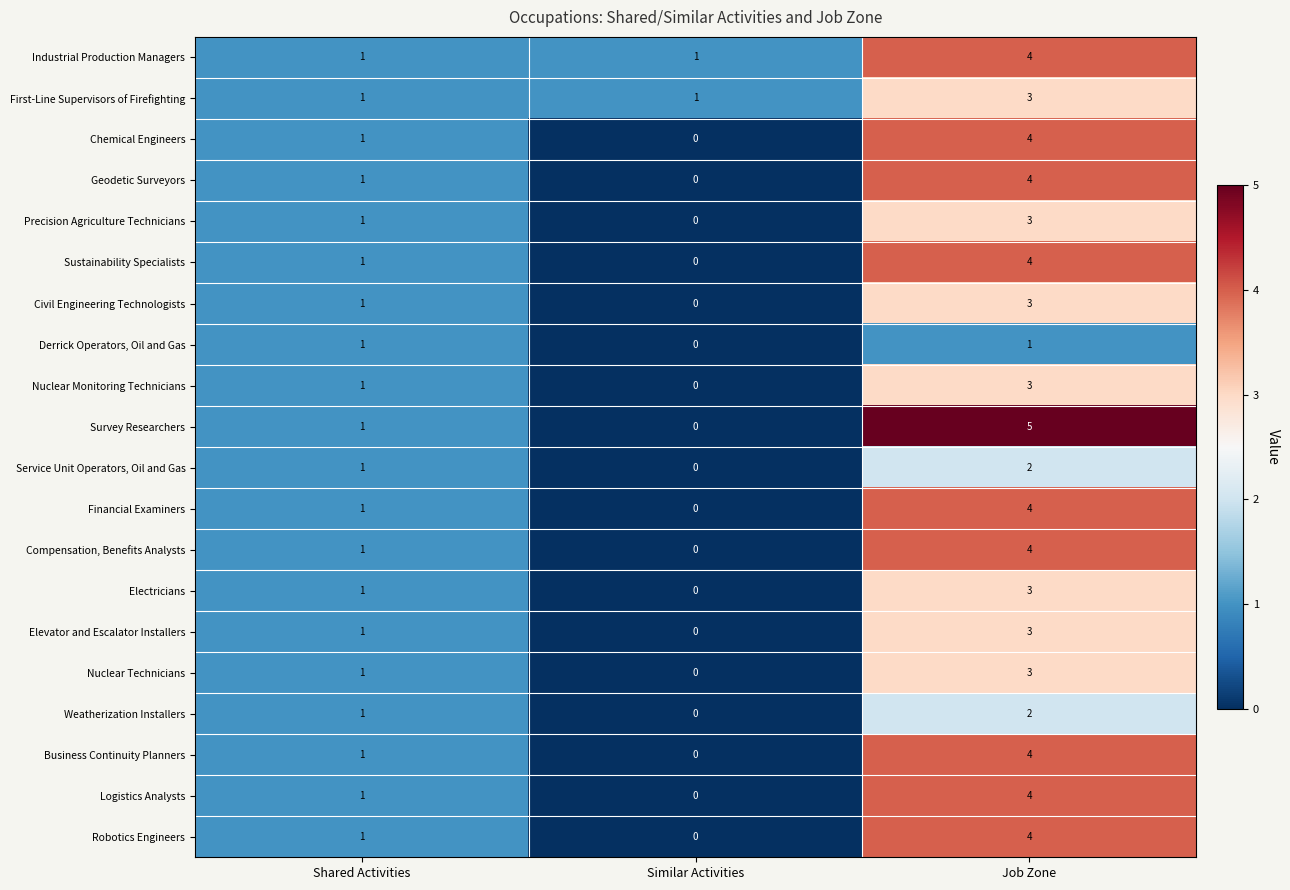

Rank the categories by Financial Examiners value from highest to lowest.

Job Zone, Shared Activities, Similar Activities